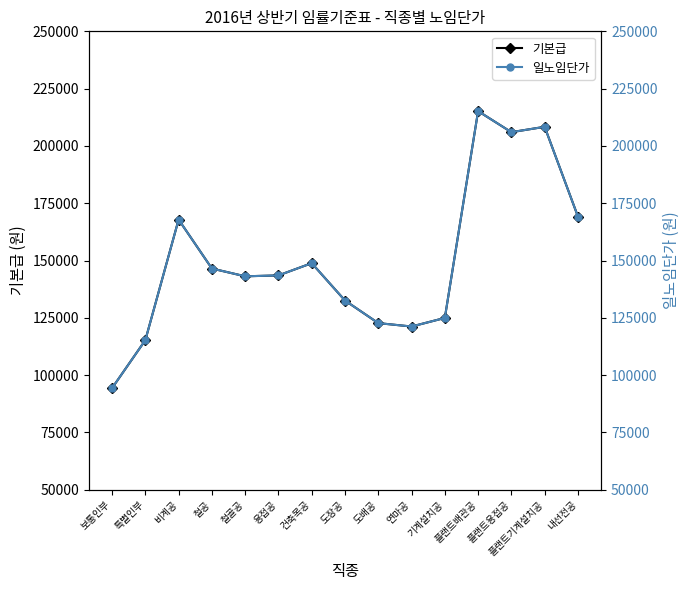

Where is 기본급 nearest to the value 154760?

건축목공